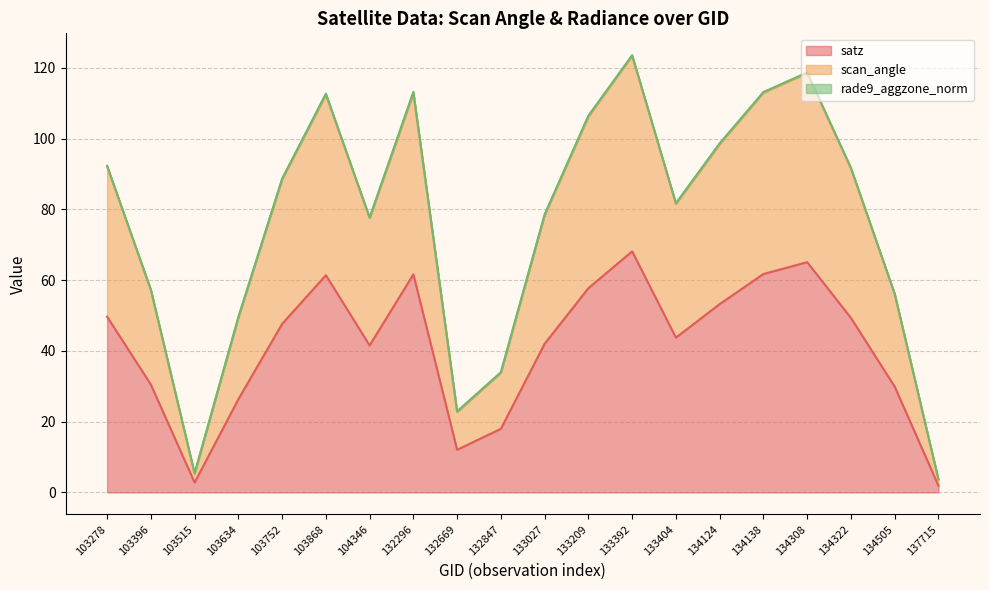

True or false: satz has a value of 2.8 at 103515.

True